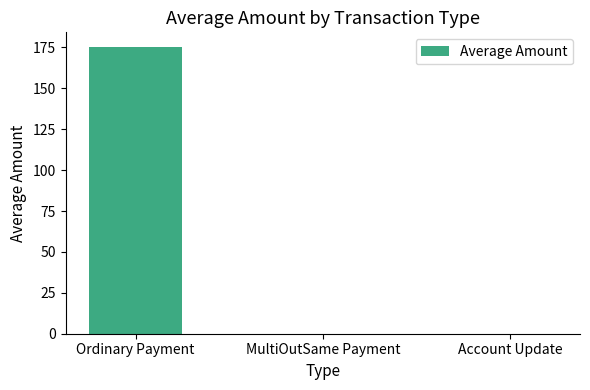

Is it true that the value at Account Update is -96.9?

False